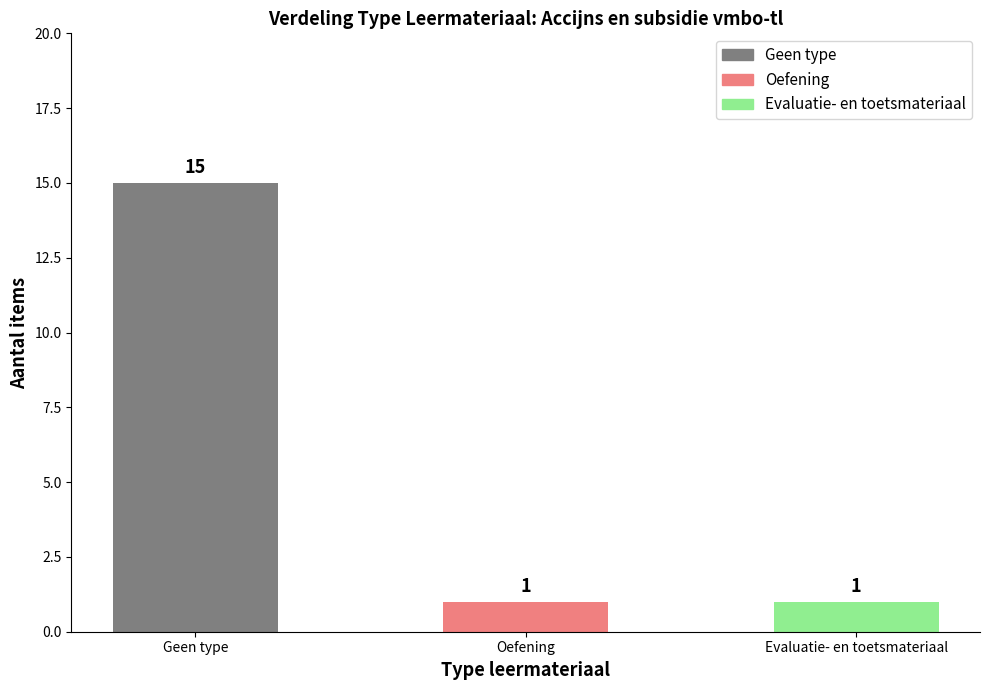

What is the difference between the values at Evaluatie- en toetsmateriaal and Geen type?

14